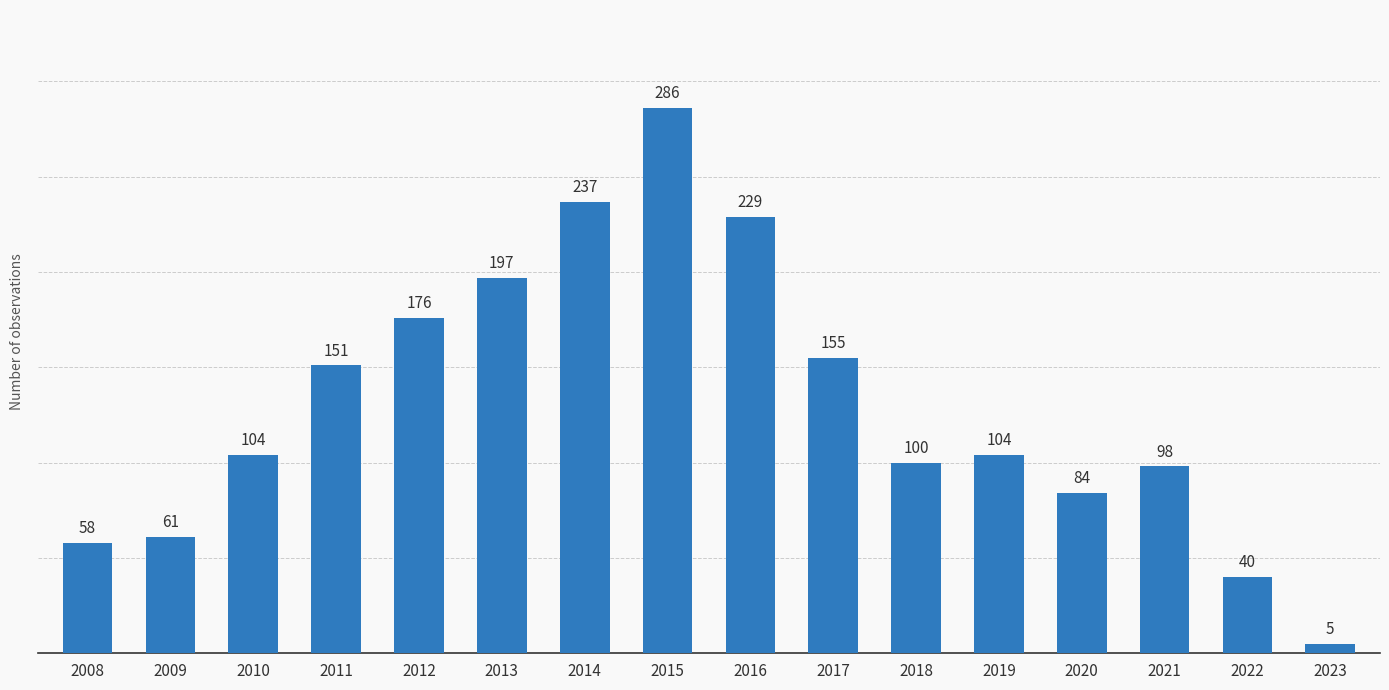

At which label is the value closest to 145?

2011